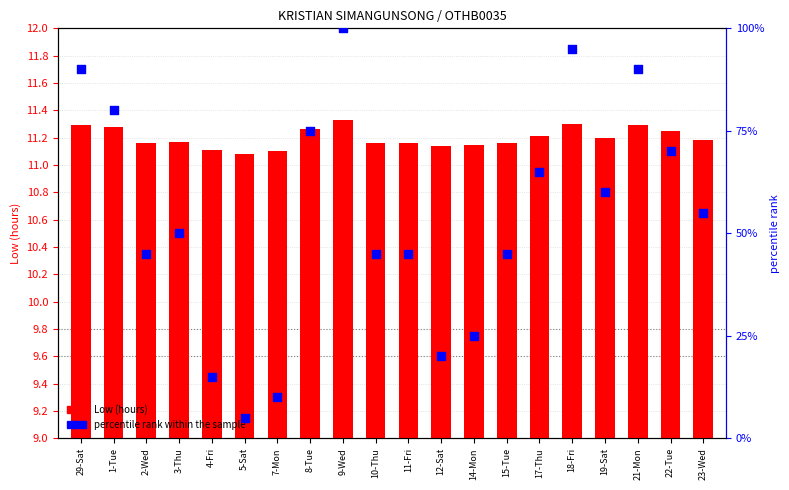

Is the value of percentile rank within sample at 8-Tue greater than the value of Low (hours) at 23-Wed?

Yes